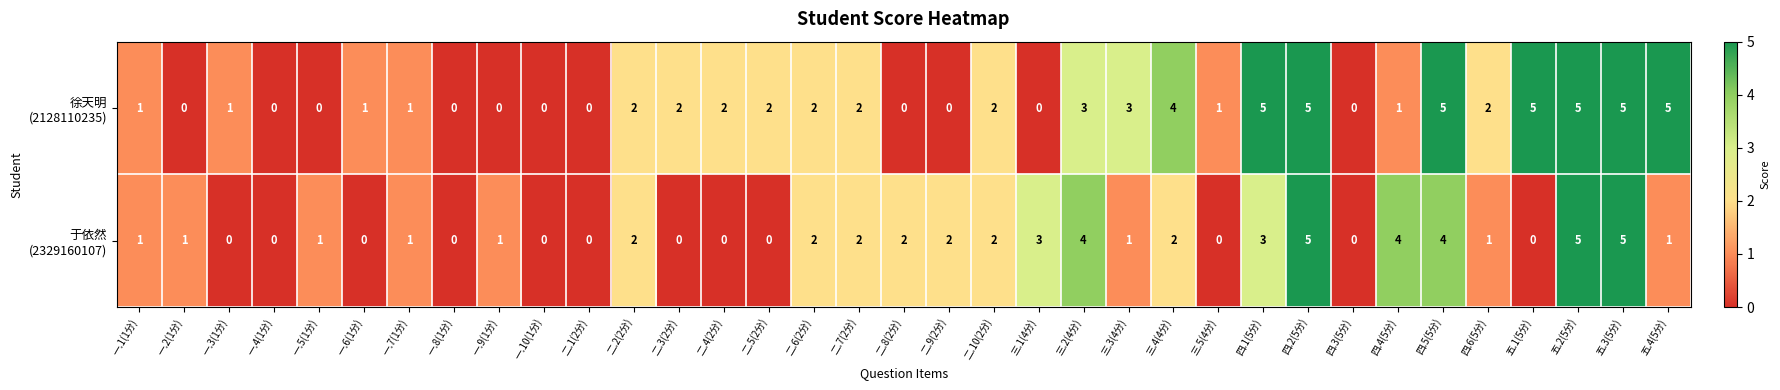

What is the total value across all series at 四.6(5分)?

3